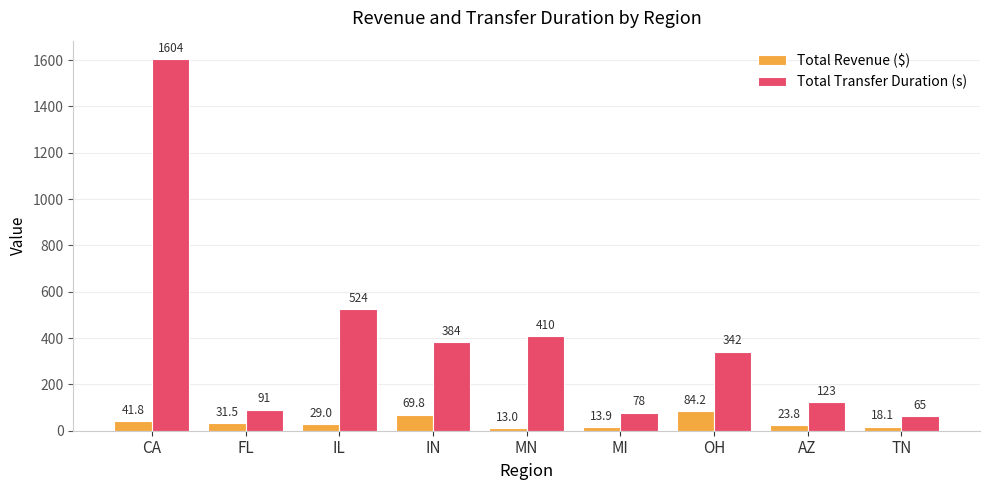

List the series in order of their peak value, highest first.

Total Transfer Duration (s), Total Revenue ($)